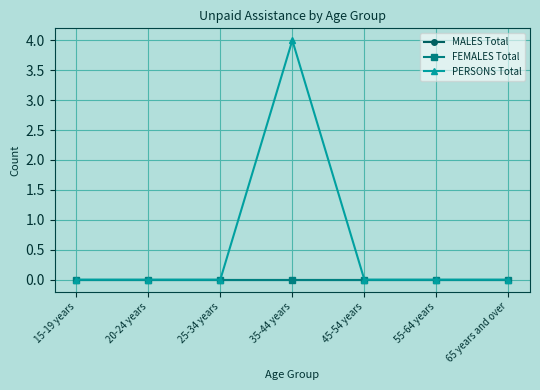

True or false: FEMALES Total and PERSONS Total intersect in this chart.

False